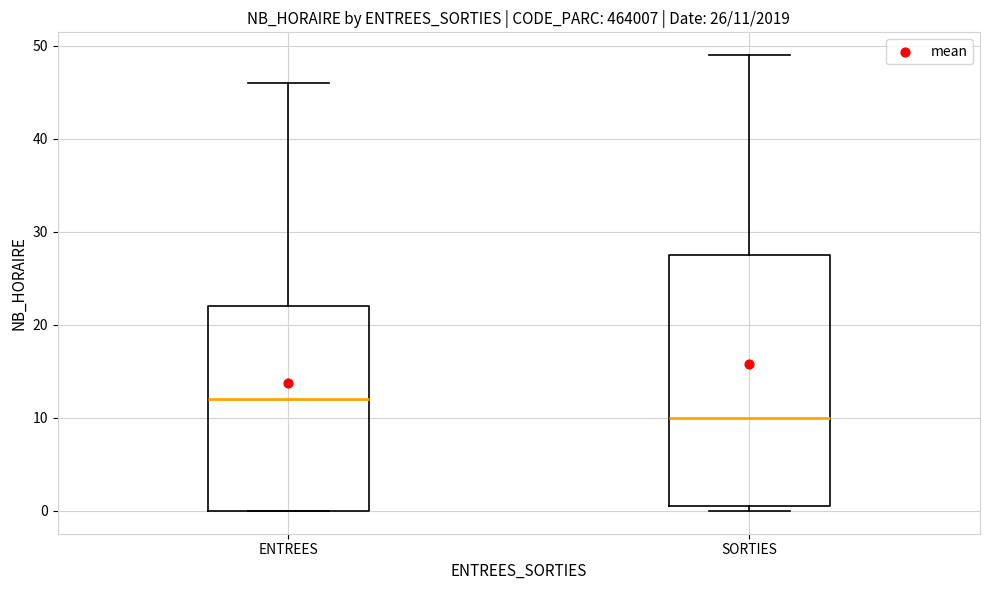

Comparing the boxes themselves (not the whiskers), which one is the tallest?

SORTIES